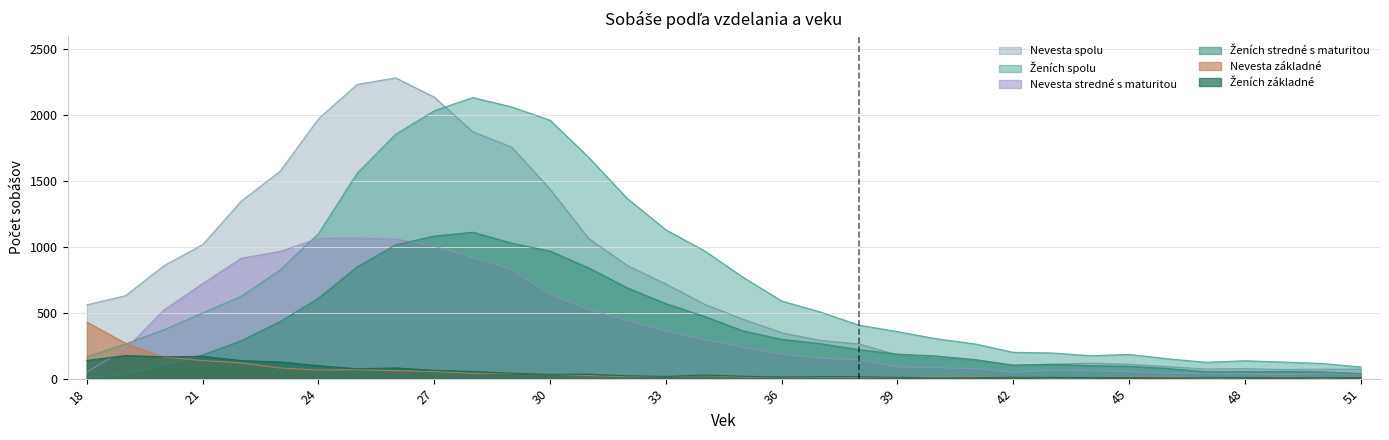

True or false: Ženích základné and Nevesta spolu intersect in this chart.

False